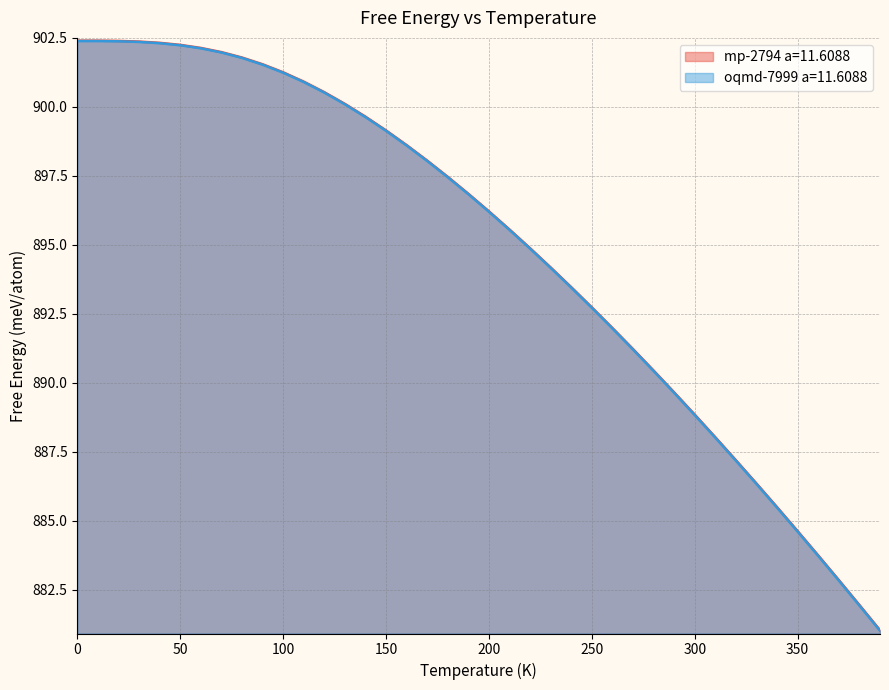

How many data points does each series have?

40